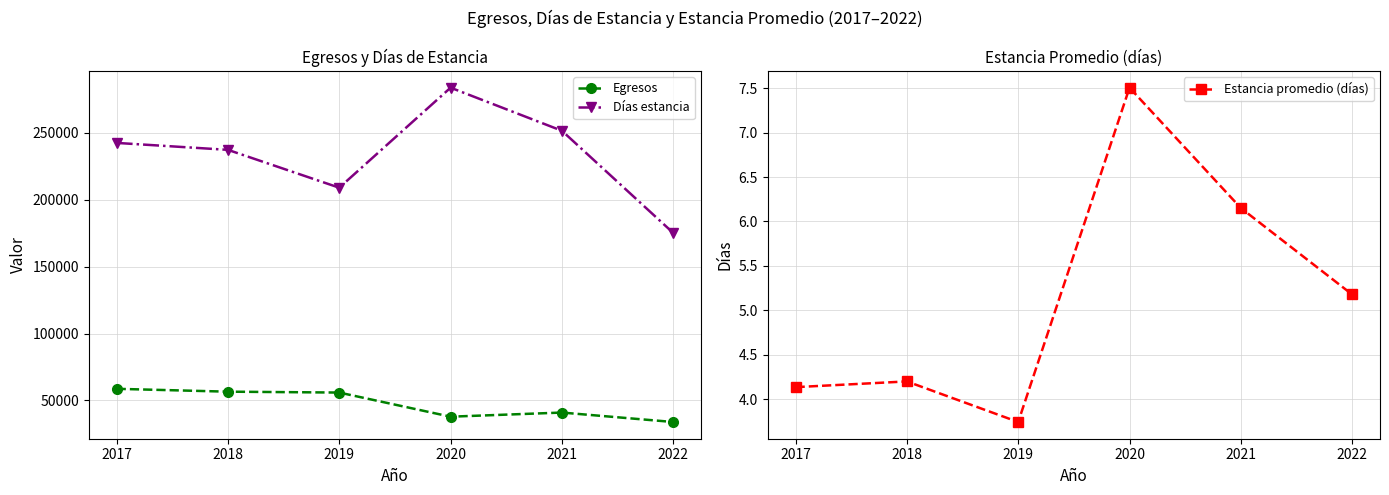

Count the number of categories in the chart.

6